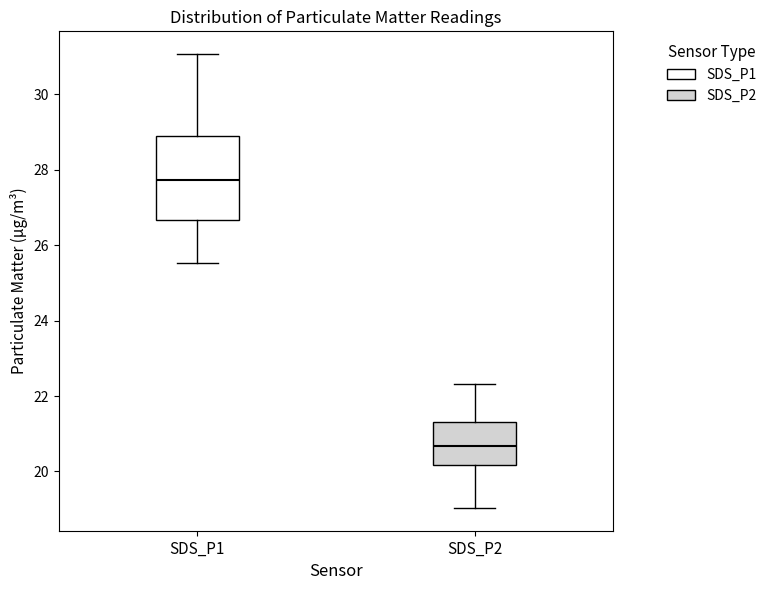

Where is the upper edge of the box for SDS_P1 on the y-axis? The values are not printed on the chart, so give them approximately, as read against the axis.

29.0